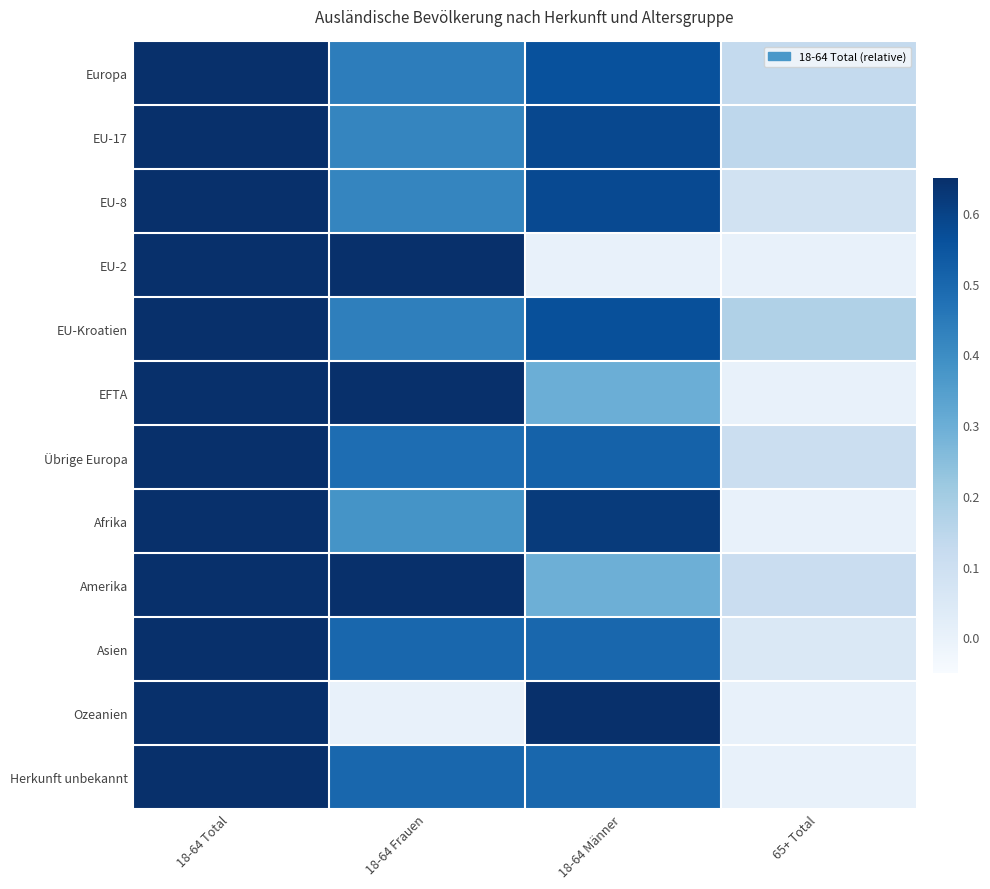

Reading left to right, list all the values displayed in this chart.

Europa: 18-64 Total=1.0	18-64 Frauen=0.4	18-64 Männer=0.6	65+ Total=0.1
EU-17: 18-64 Total=1.0	18-64 Frauen=0.4	18-64 Männer=0.6	65+ Total=0.1
EU-8: 18-64 Total=1.0	18-64 Frauen=0.4	18-64 Männer=0.6	65+ Total=0.1
EU-2: 18-64 Total=1.0	18-64 Frauen=1.0	18-64 Männer=0.0	65+ Total=0.0
EU-Kroatien: 18-64 Total=1.0	18-64 Frauen=0.4	18-64 Männer=0.6	65+ Total=0.2
EFTA: 18-64 Total=1.0	18-64 Frauen=0.7	18-64 Männer=0.3	65+ Total=0.0
Übrige Europa: 18-64 Total=1.0	18-64 Frauen=0.5	18-64 Männer=0.5	65+ Total=0.1
Afrika: 18-64 Total=1.0	18-64 Frauen=0.4	18-64 Männer=0.6	65+ Total=0.0
Amerika: 18-64 Total=1.0	18-64 Frauen=0.7	18-64 Männer=0.3	65+ Total=0.1
Asien: 18-64 Total=1.0	18-64 Frauen=0.5	18-64 Männer=0.5	65+ Total=0.0
Ozeanien: 18-64 Total=1.0	18-64 Frauen=0.0	18-64 Männer=1.0	65+ Total=0.0
Herkunft unbekannt: 18-64 Total=1.0	18-64 Frauen=0.5	18-64 Männer=0.5	65+ Total=0.0